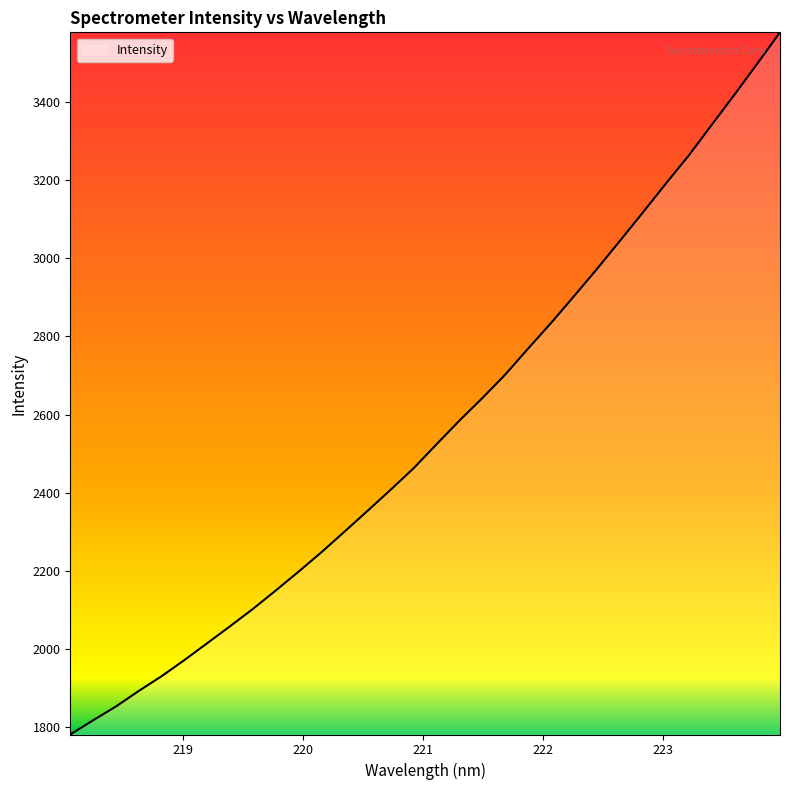

What is the minimum value shown in the chart?

1780.5